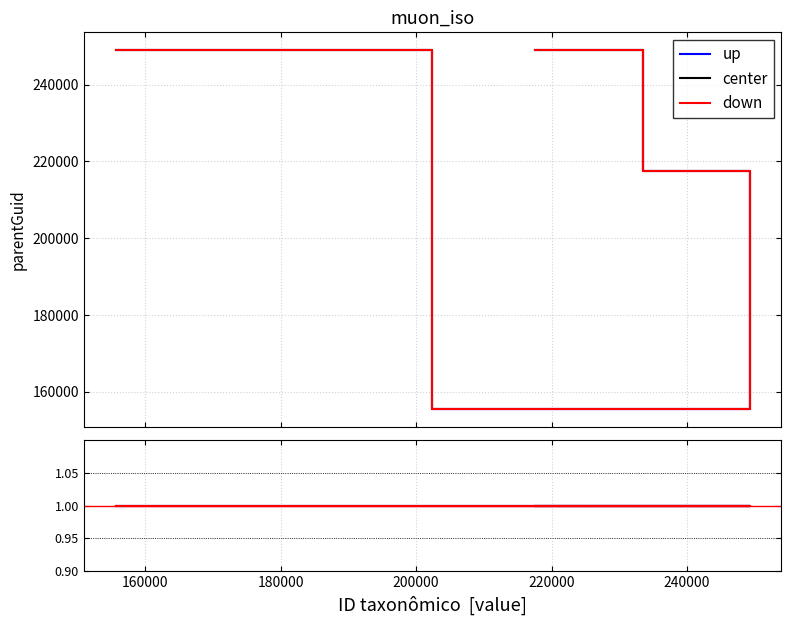

What is the highest value of the up series?

248964